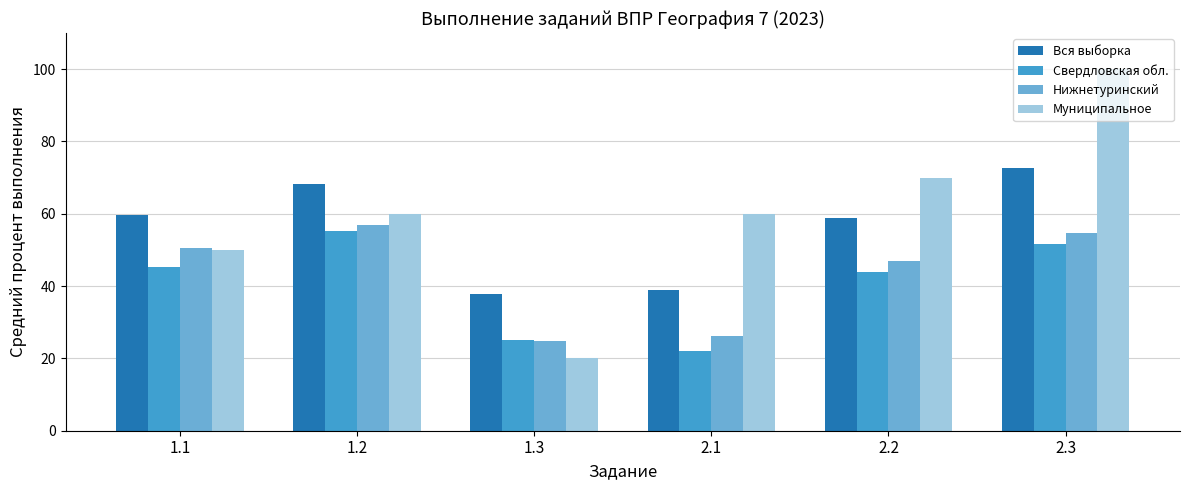

What value does the Свердловская обл. series have at 1.3?

25.1